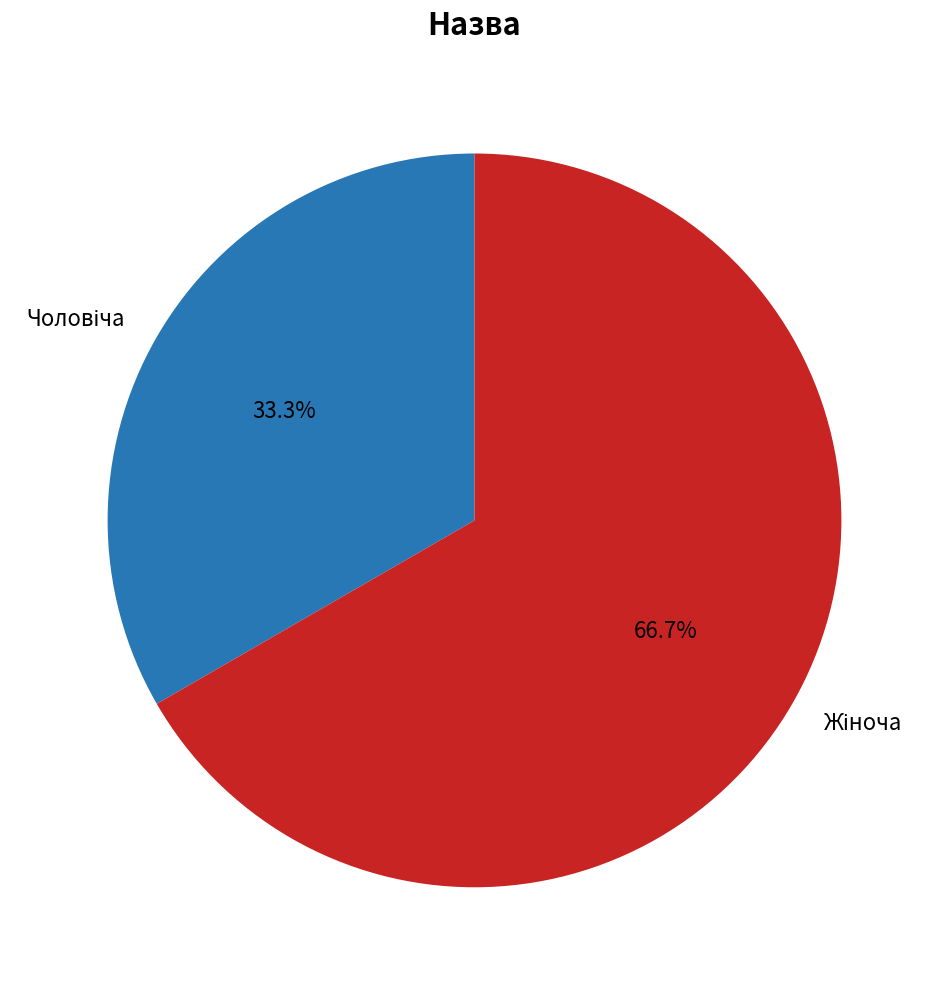

Is there a majority slice in this chart?

Yes